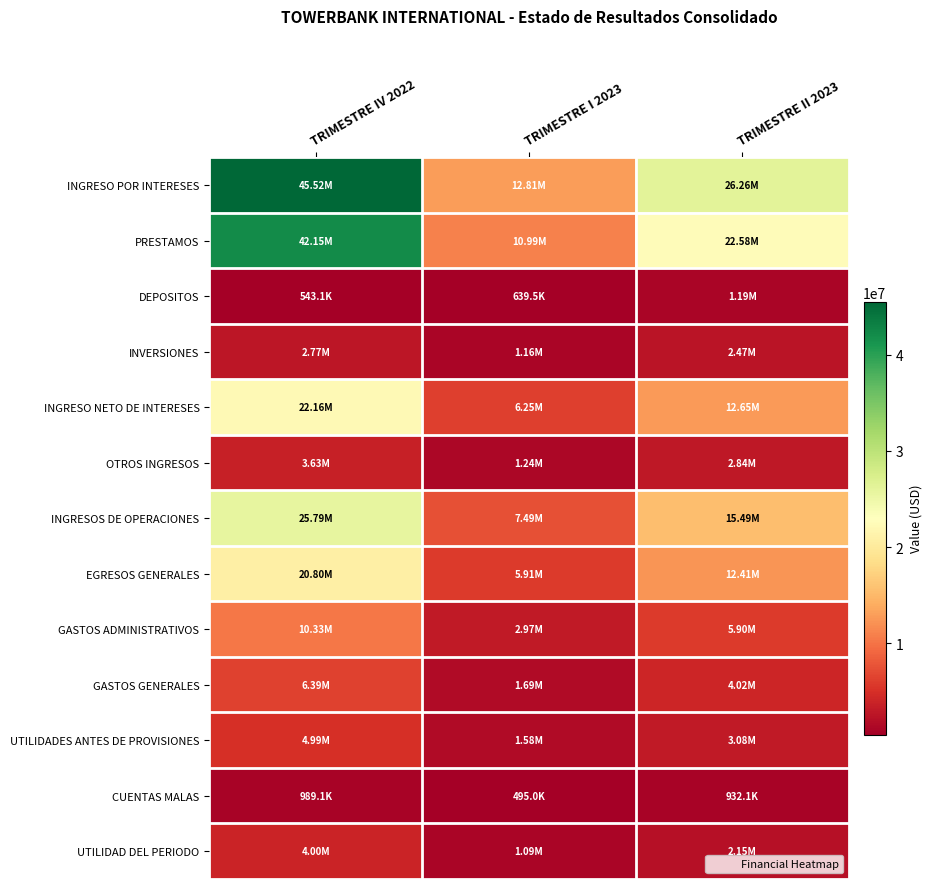

Reading left to right, list all the values displayed in this chart.

INGRESO POR INTERESES: TRIMESTRE IV 2022=45524885.5	TRIMESTRE I 2023=12808107.3	TRIMESTRE II 2023=26256350.9
PRESTAMOS: TRIMESTRE IV 2022=42145931.4	TRIMESTRE I 2023=10994471.9	TRIMESTRE II 2023=22575002.6
DEPOSITOS: TRIMESTRE IV 2022=543050.5	TRIMESTRE I 2023=639538.3	TRIMESTRE II 2023=1189838.8
INVERSIONES: TRIMESTRE IV 2022=2772033.8	TRIMESTRE I 2023=1159626.1	TRIMESTRE II 2023=2465288.2
INGRESO NETO DE INTERESES: TRIMESTRE IV 2022=22163028.4	TRIMESTRE I 2023=6248536.9	TRIMESTRE II 2023=12653918.1
OTROS INGRESOS: TRIMESTRE IV 2022=3631159.9	TRIMESTRE I 2023=1241106.4	TRIMESTRE II 2023=2837077.5
INGRESOS DE OPERACIONES: TRIMESTRE IV 2022=25794188.3	TRIMESTRE I 2023=7489643.3	TRIMESTRE II 2023=15490995.5
EGRESOS GENERALES: TRIMESTRE IV 2022=20801198.7	TRIMESTRE I 2023=5905098.7	TRIMESTRE II 2023=12407669.4
GASTOS ADMINISTRATIVOS: TRIMESTRE IV 2022=10334627.6	TRIMESTRE I 2023=2969185.8	TRIMESTRE II 2023=5895501.6
GASTOS GENERALES: TRIMESTRE IV 2022=6385927.7	TRIMESTRE I 2023=1692465.4	TRIMESTRE II 2023=4022391.4
UTILIDADES ANTES DE PROVISIONES: TRIMESTRE IV 2022=4992989.6	TRIMESTRE I 2023=1584544.6	TRIMESTRE II 2023=3083326.1
CUENTAS MALAS: TRIMESTRE IV 2022=989083.5	TRIMESTRE I 2023=495001.1	TRIMESTRE II 2023=932143.8
UTILIDAD DEL PERIODO: TRIMESTRE IV 2022=4003906.1	TRIMESTRE I 2023=1089543.5	TRIMESTRE II 2023=2151182.3